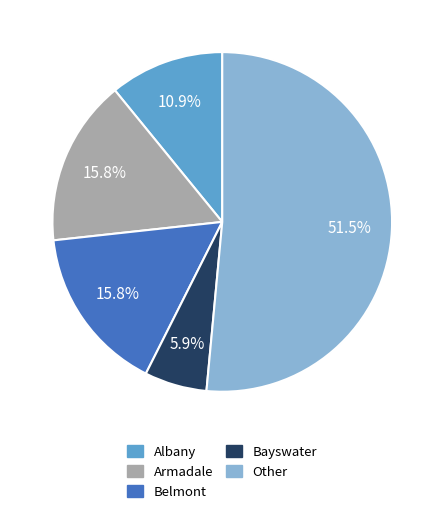

What is the largest slice in the pie chart?

Other